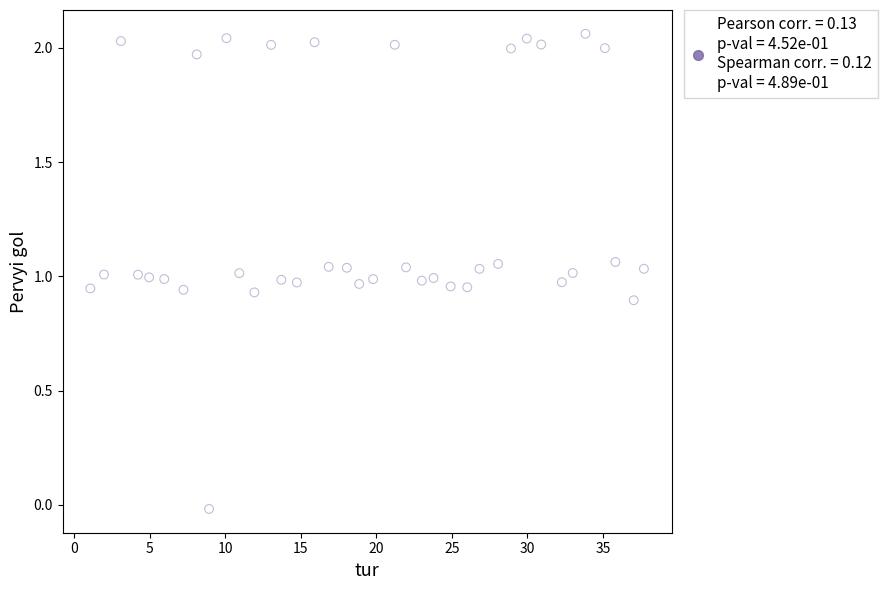

What is the range of X values (max minus min)?

36.6